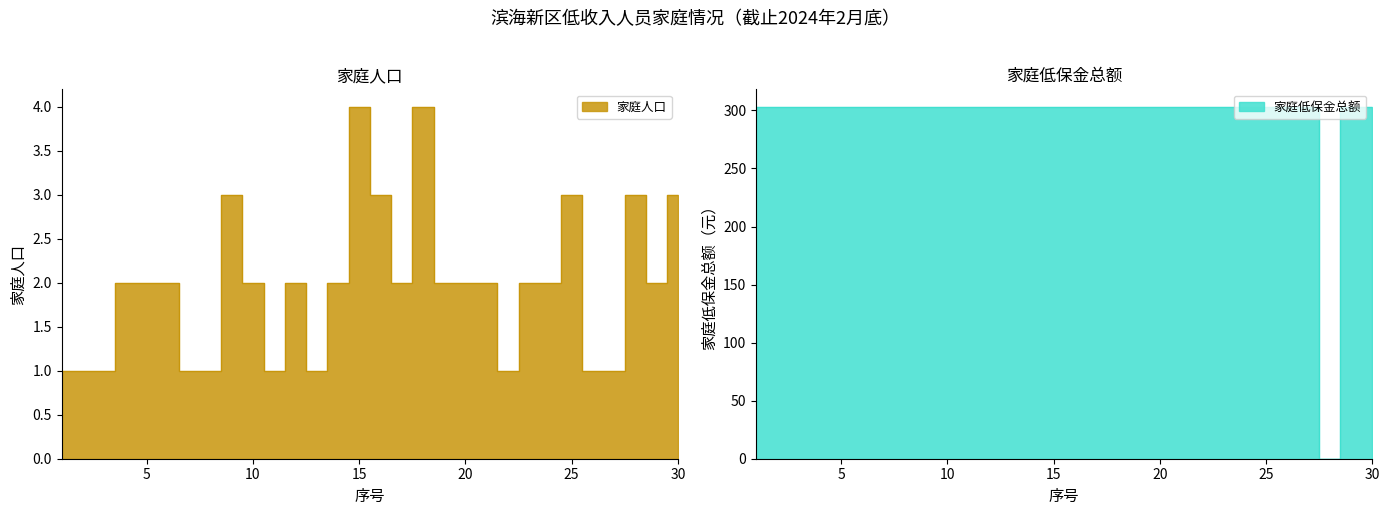

What is the maximum value for 家庭低保金总额?

303